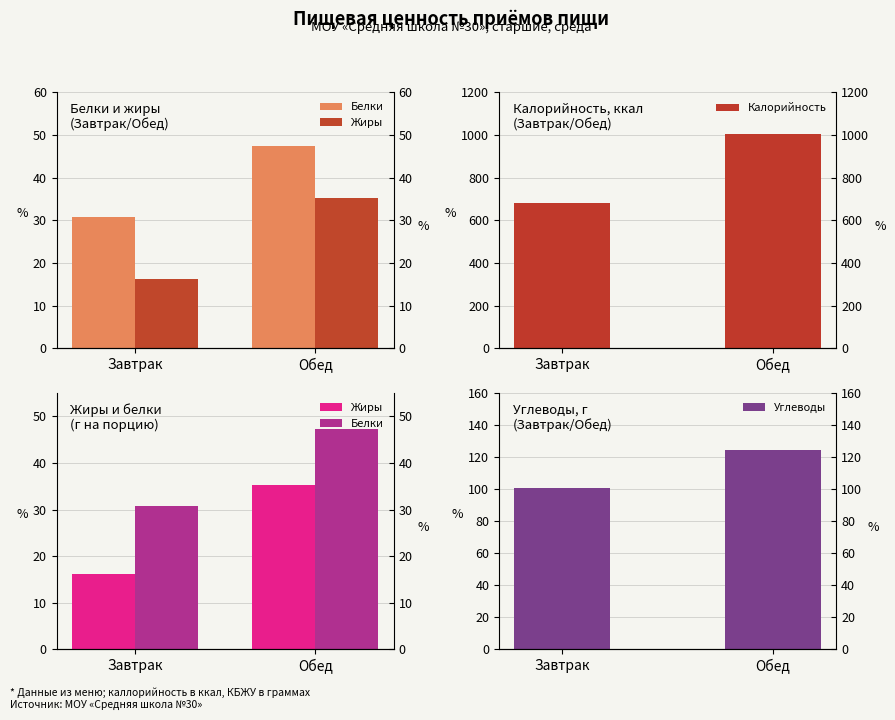

What is the greatest value displayed?

1006.4